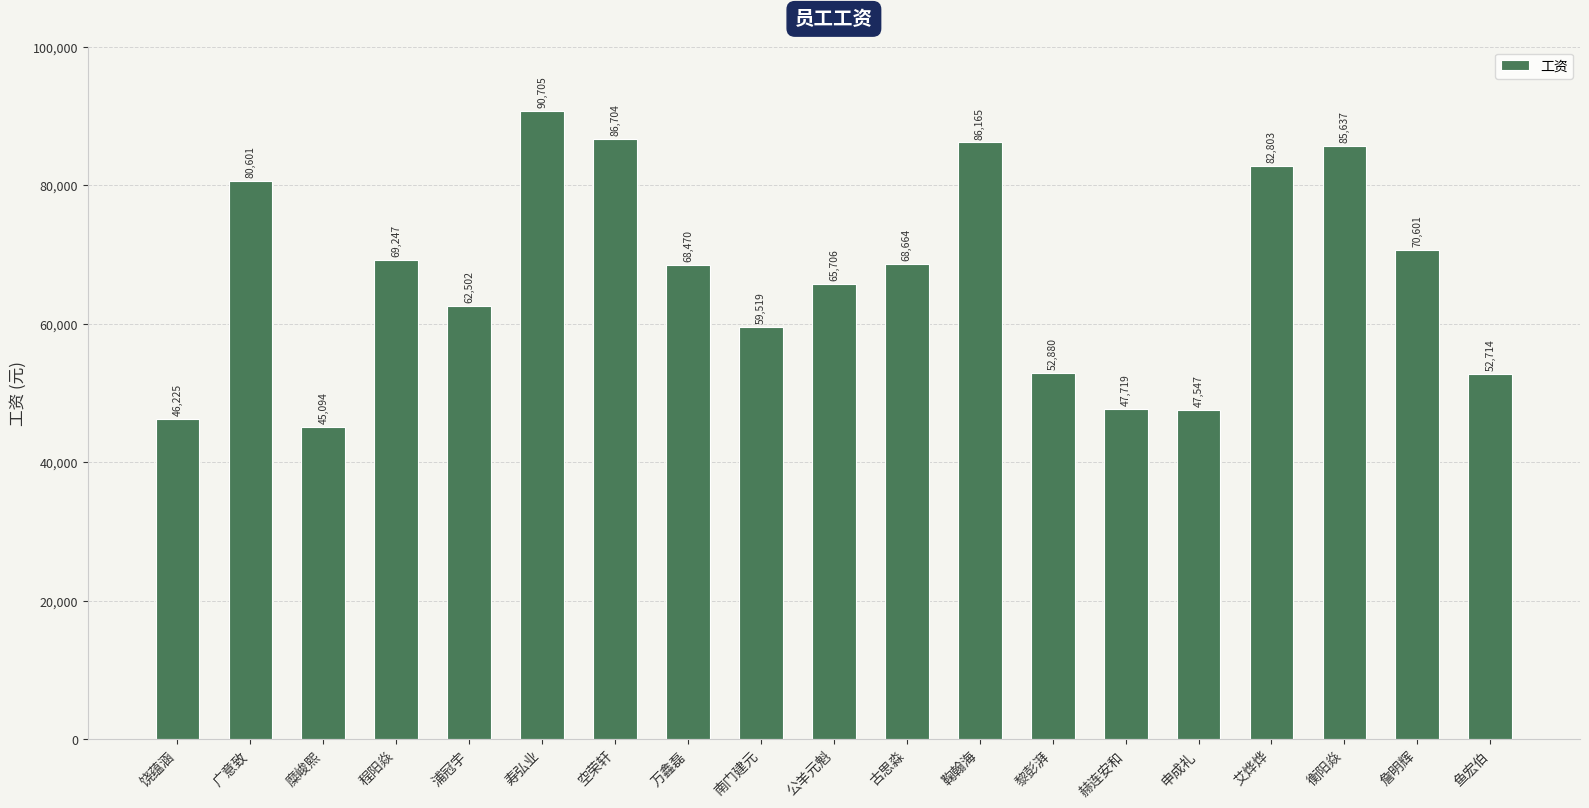

What value does the data have at 艾烨烨?

82803